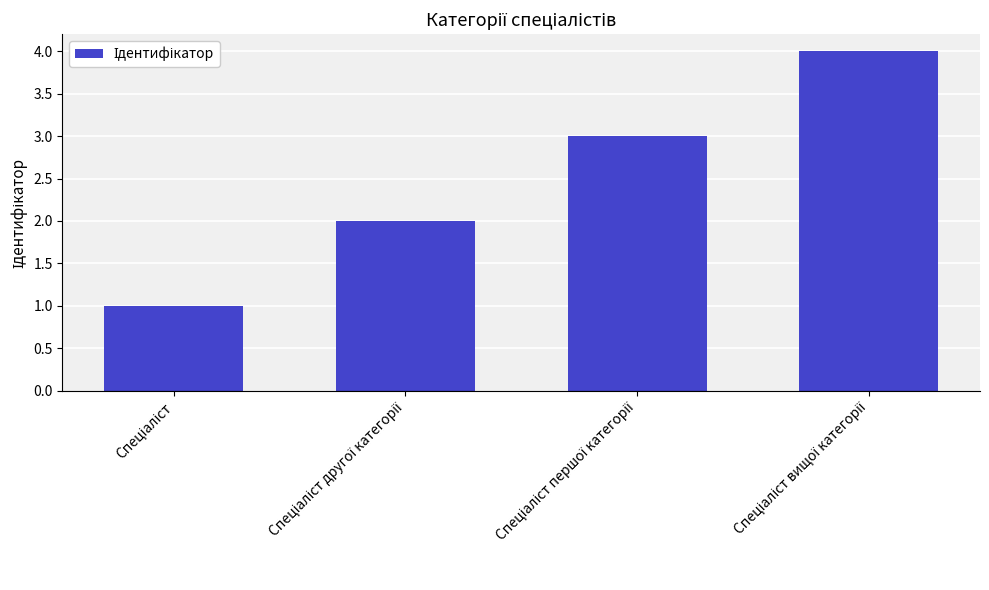

What is the greatest value displayed?

4